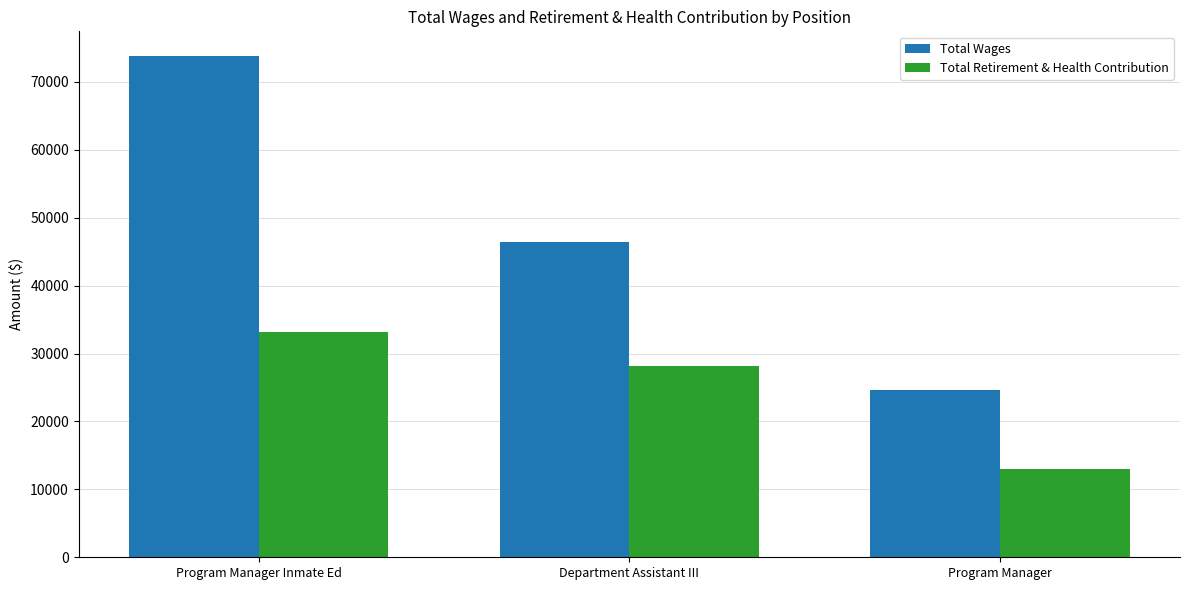

At how many categories does at least one series exceed 34315?

2